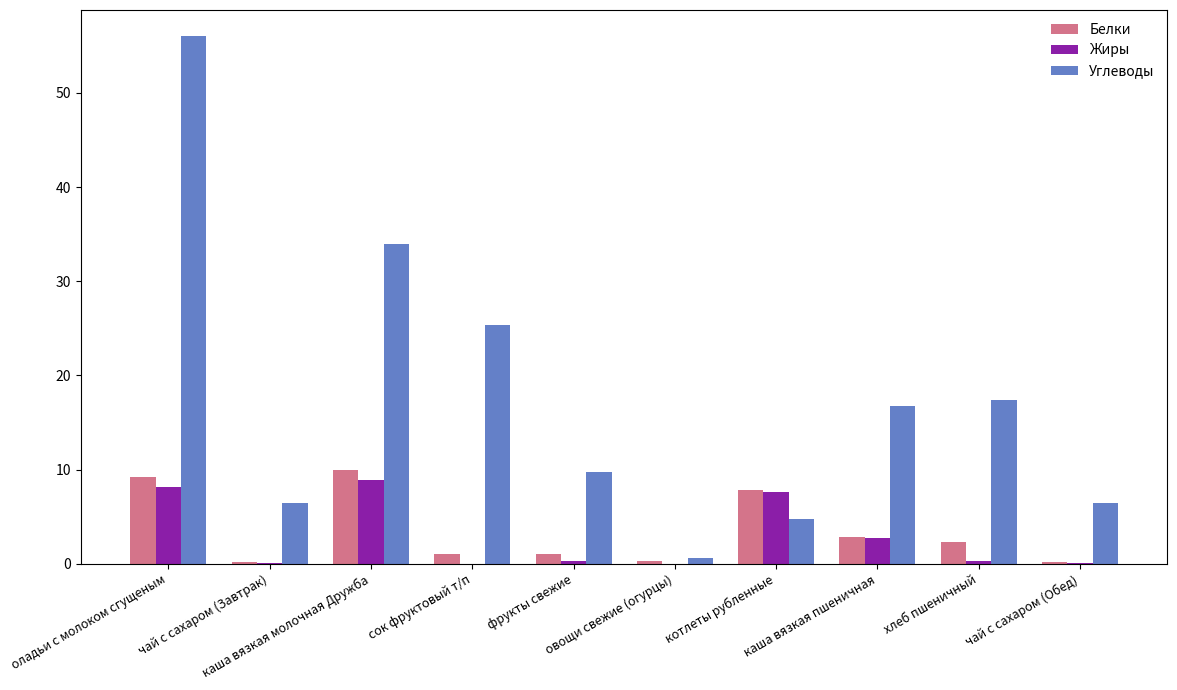

What is the sum of all Белки values?

35.0